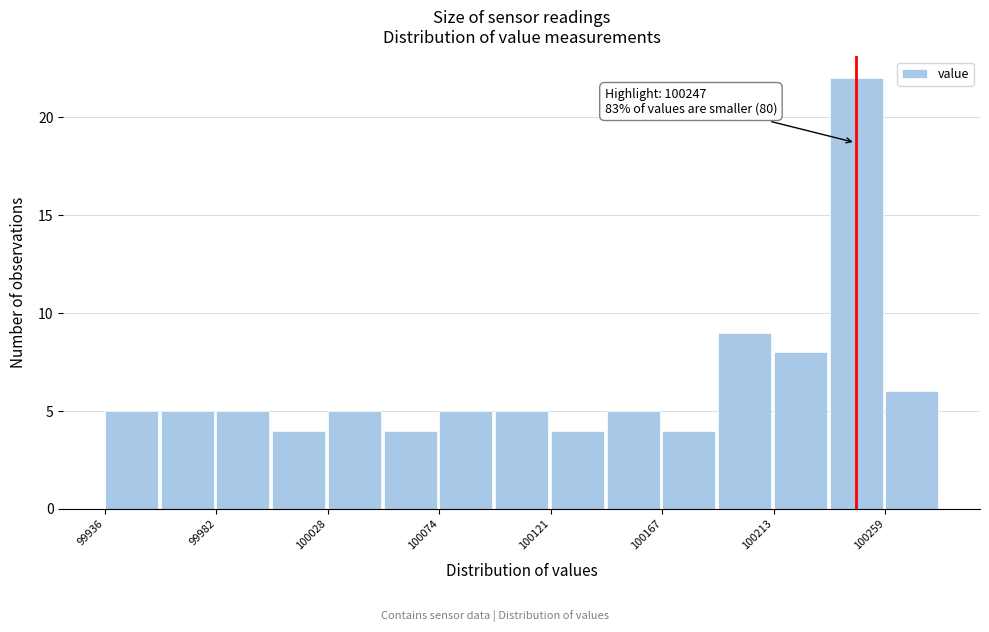

Over which range of the x-axis is the bar tallest?

100235 to 100260